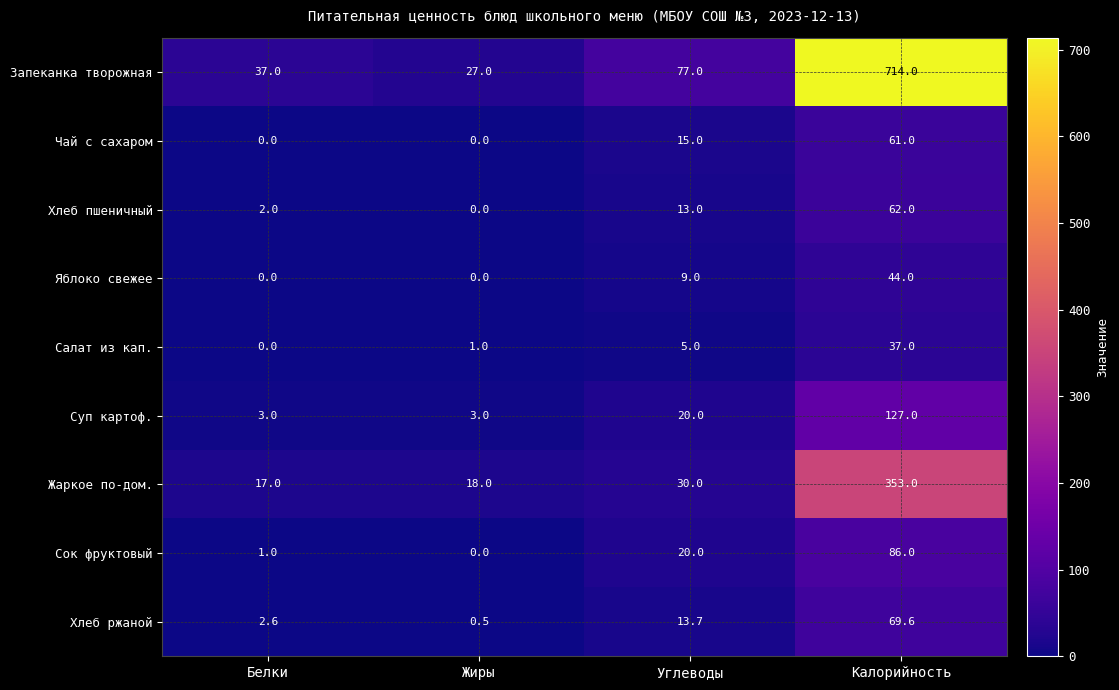

True or false: Жаркое по-дом. has a value of 24.4 at Жиры.

False